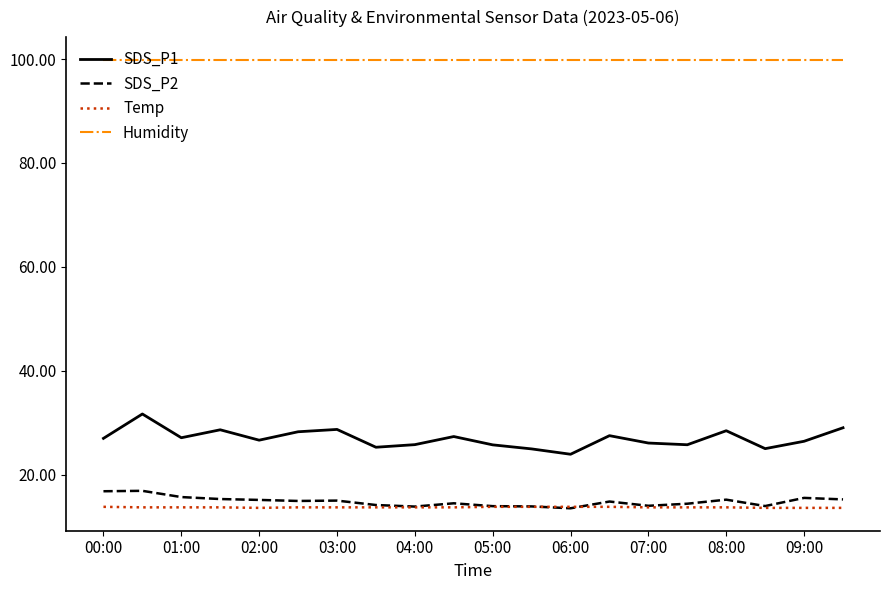

What is the minimum value for Temp?

13.6